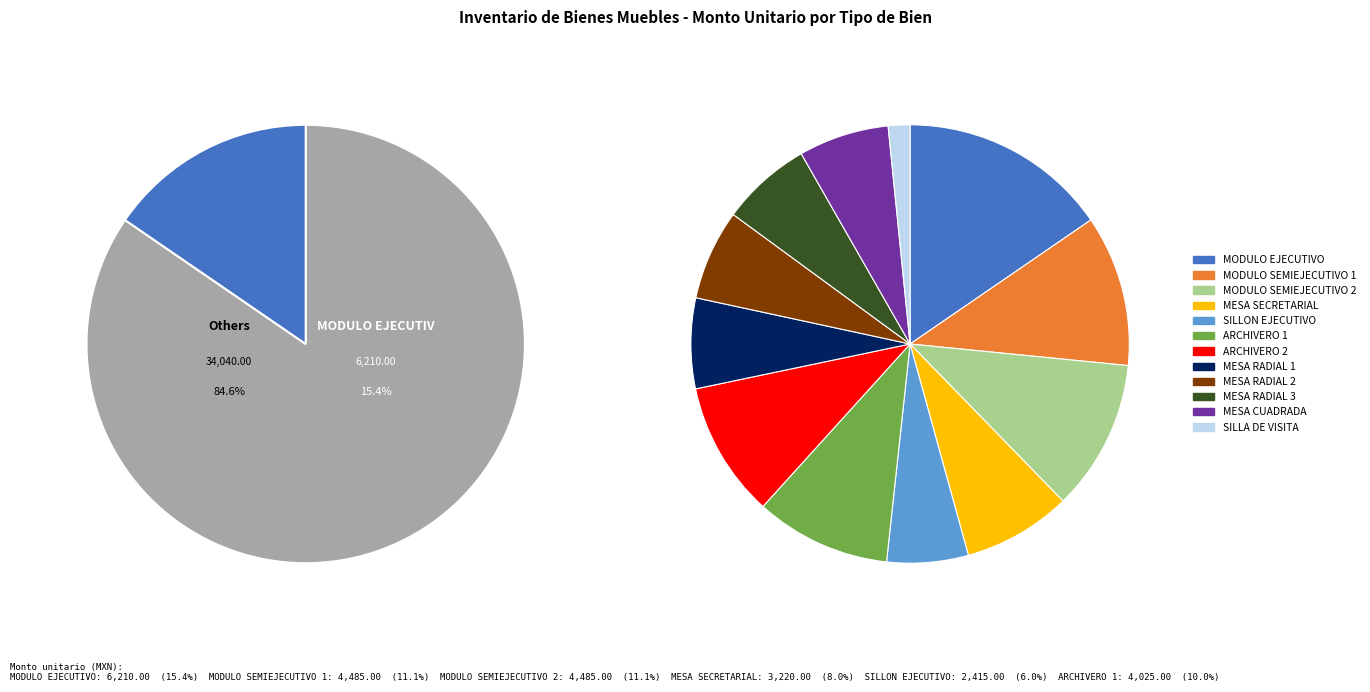

Rank the categories by value from highest to lowest.

MODULO EJECUTIVO, MODULO SEMIEJECUTIVO 1, MODULO SEMIEJECUTIVO 2, ARCHIVERO 1, ARCHIVERO 2, MESA SECRETARIAL, MESA RADIAL 1, MESA RADIAL 2, MESA RADIAL 3, MESA CUADRADA, SILLON EJECUTIVO, SILLA DE VISITA